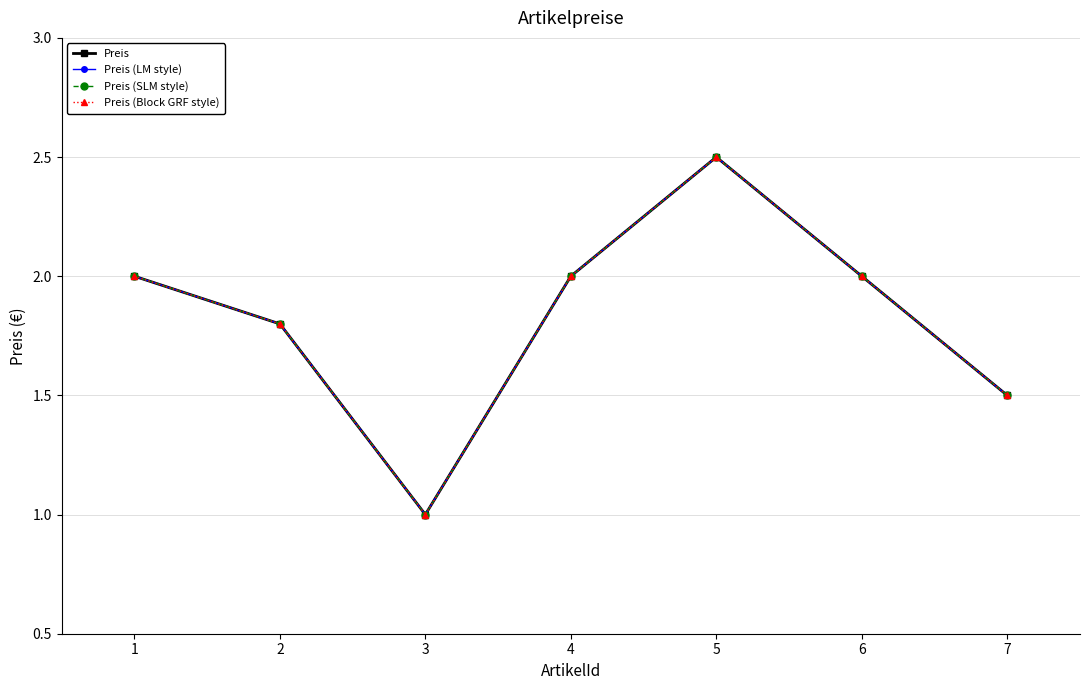

Does the chart have visible grid lines?

Yes